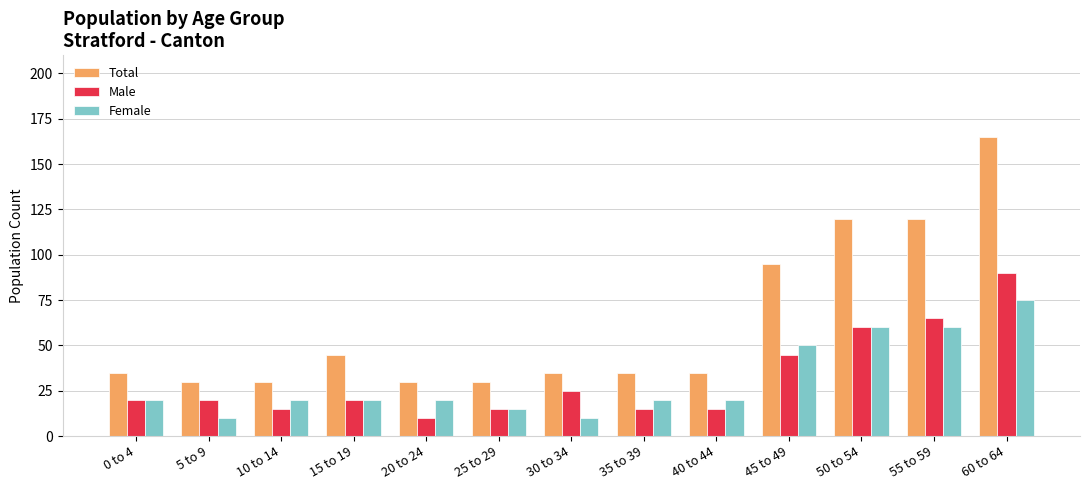

What is the average value of the Female series?

31